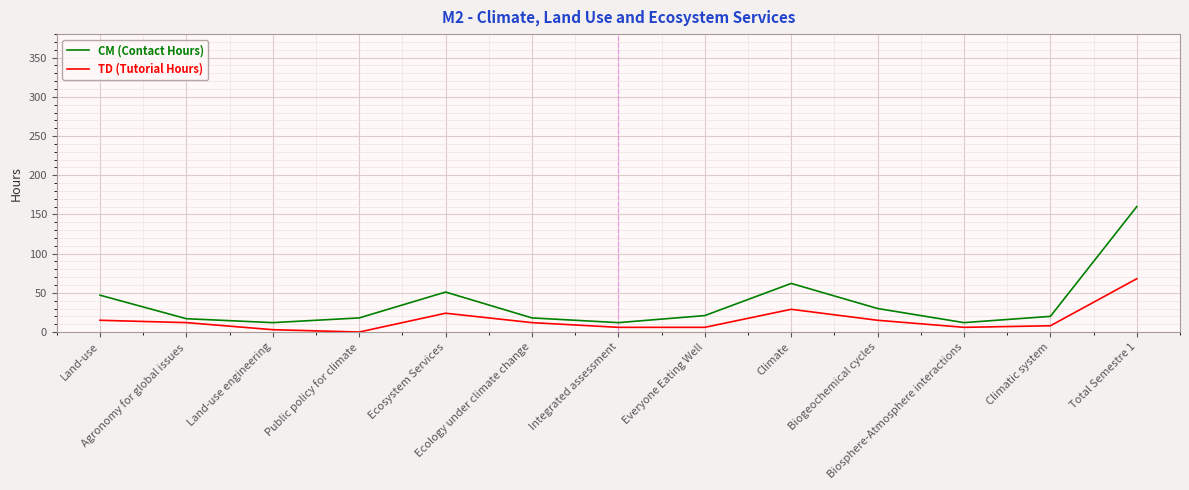

True or false: TD (Tutorial Hours) has more than 1 points higher than both neighbors.

True